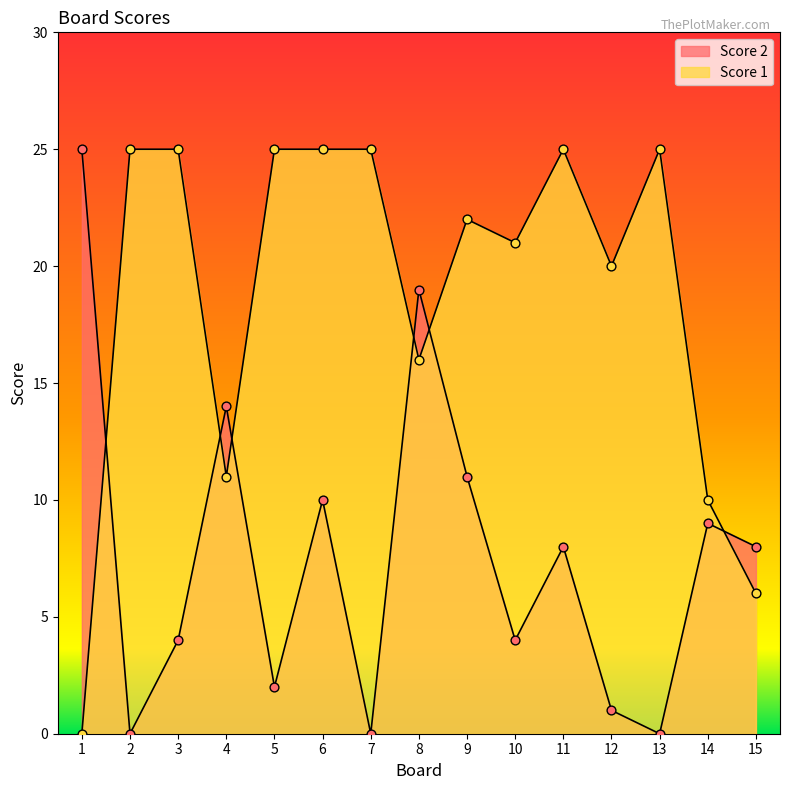

Is the value of Score 1 at 9 greater than the value of Score 2 at 13?

Yes